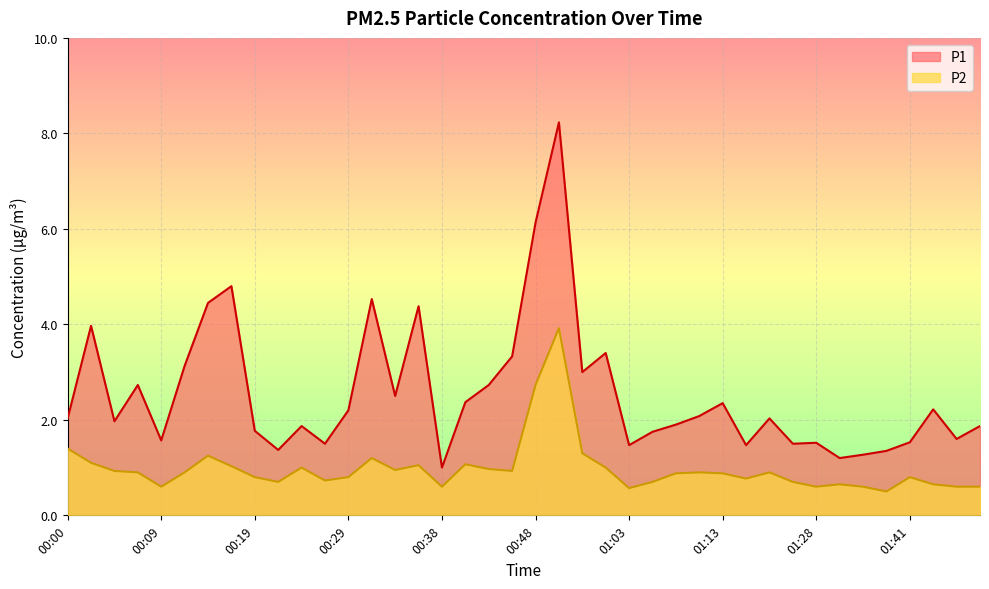

What are all the series names shown in the legend?

P1, P2